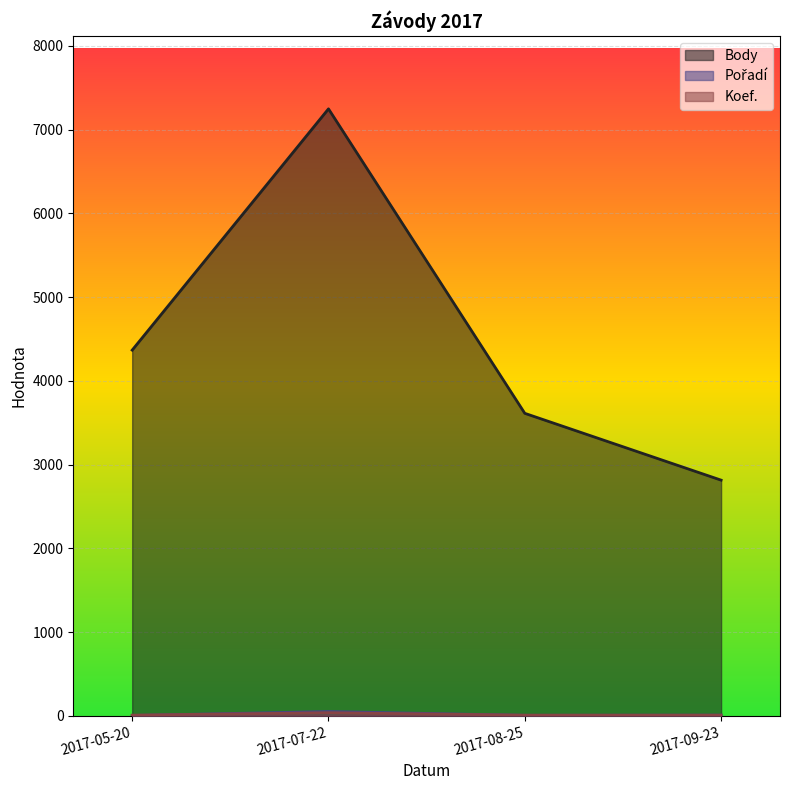

How many values in the Body series are below 4367?

2